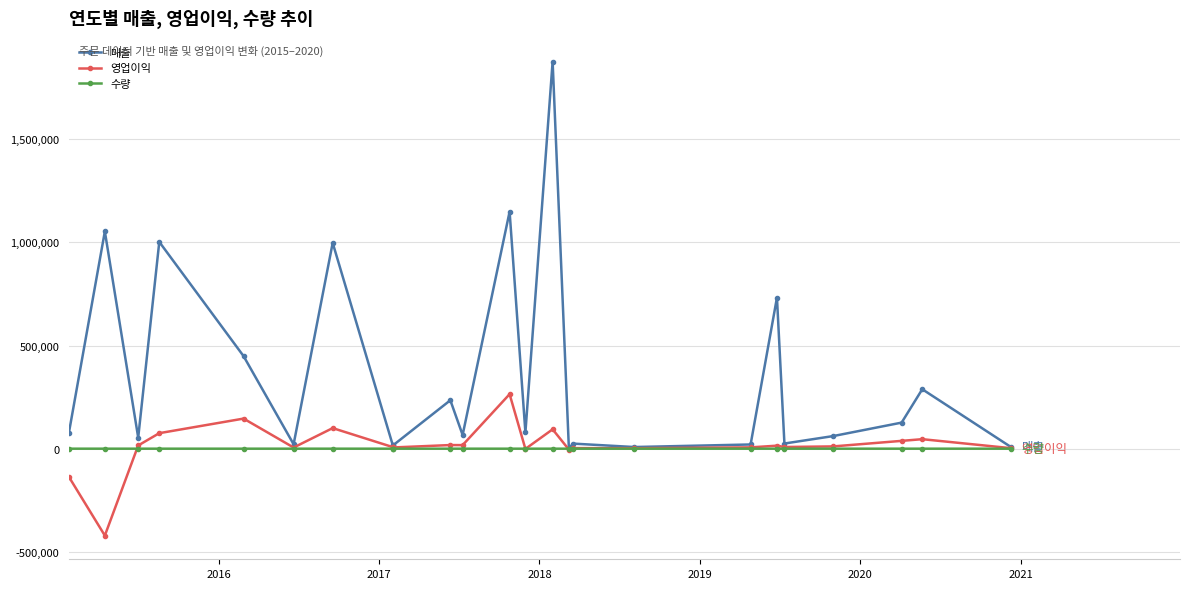

Which series has the largest total across all categories?

매출